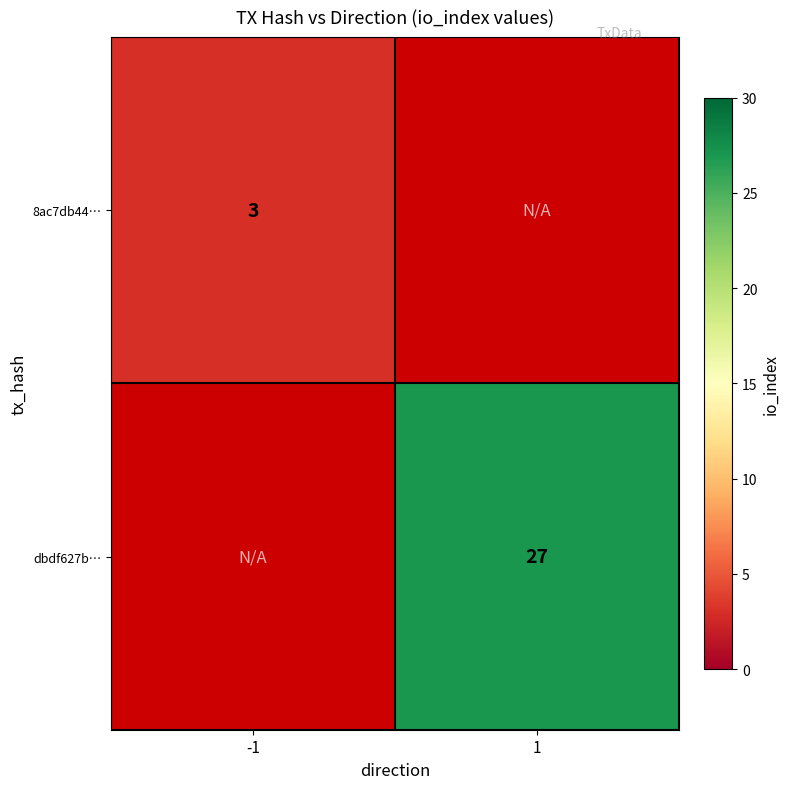

Which category has the highest value across all series?

1